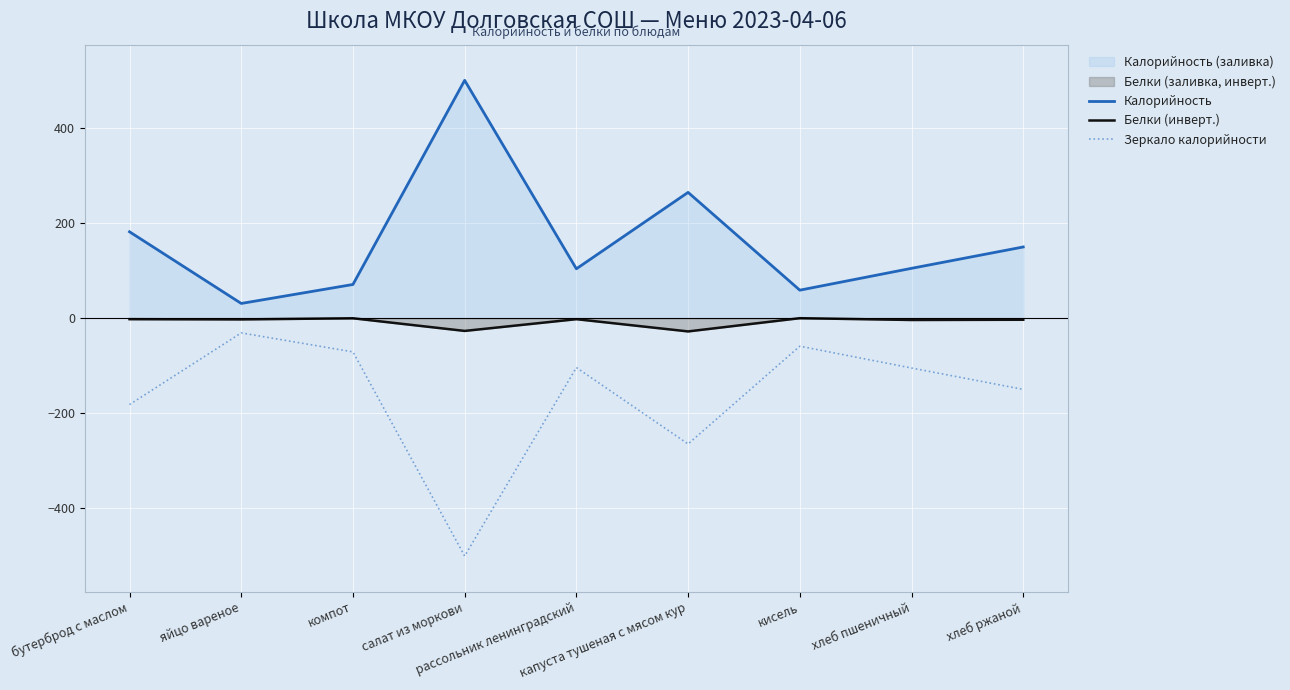

Which has a higher value, салат из моркови or рассольник ленинградский?

салат из моркови